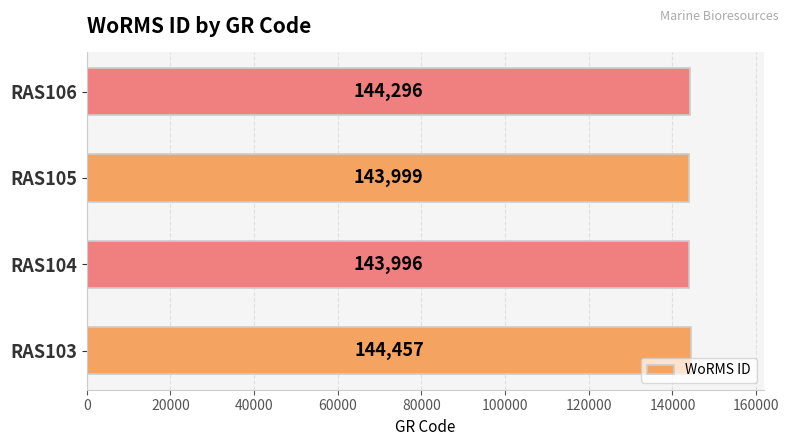

What is the average value?

144187